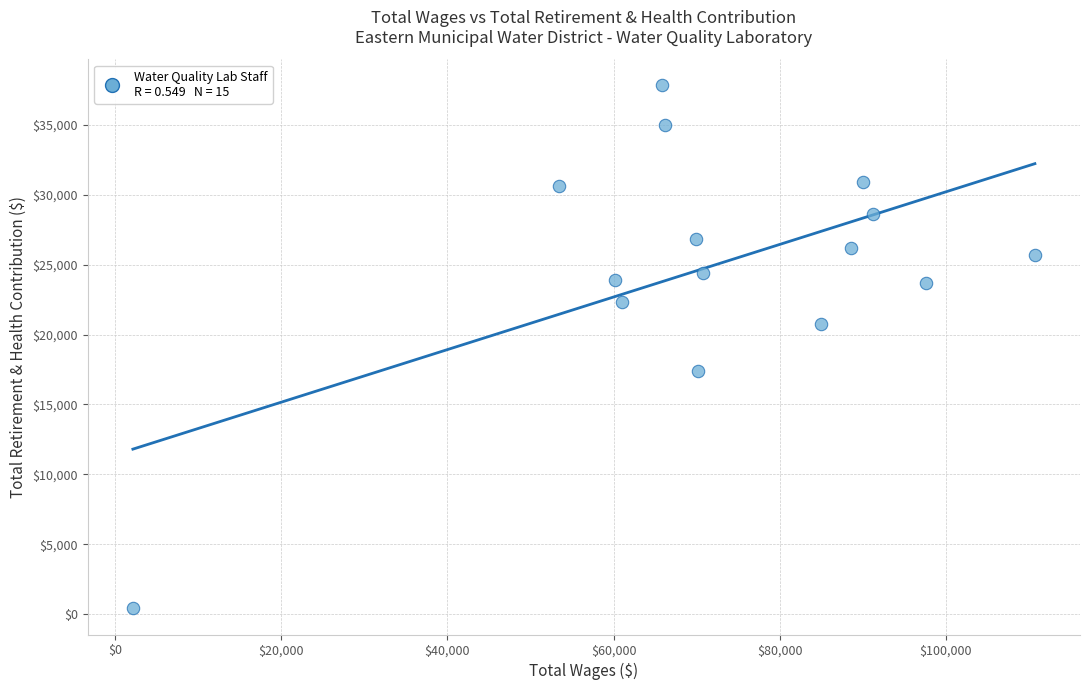

What is the range of X values (max minus min)?

108586